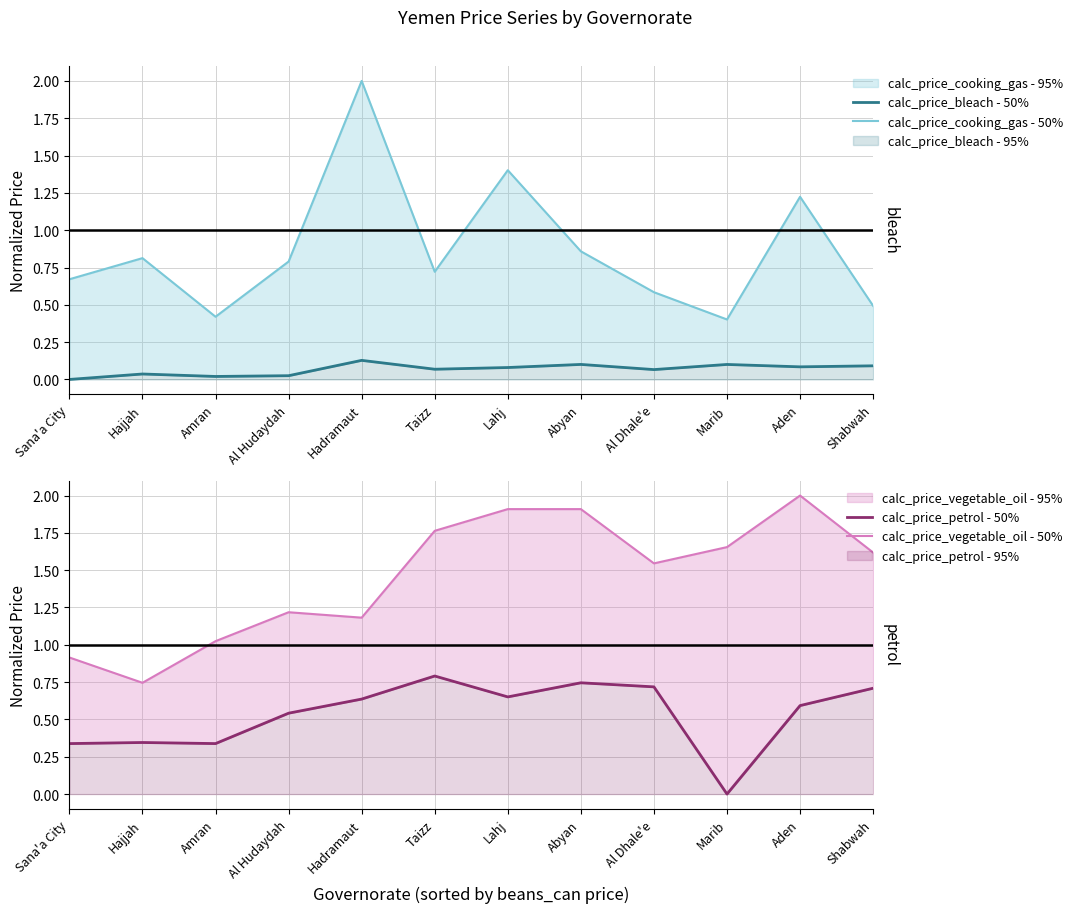

Where do calc_price_cooking_gas - 50% and calc_price_petrol - 50% first cross each other?

Hadramaut and Taizz